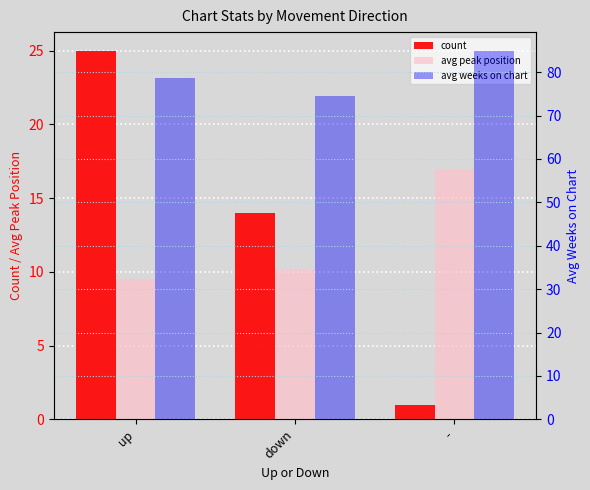

Which series has the largest total across all categories?

avg weeks on chart